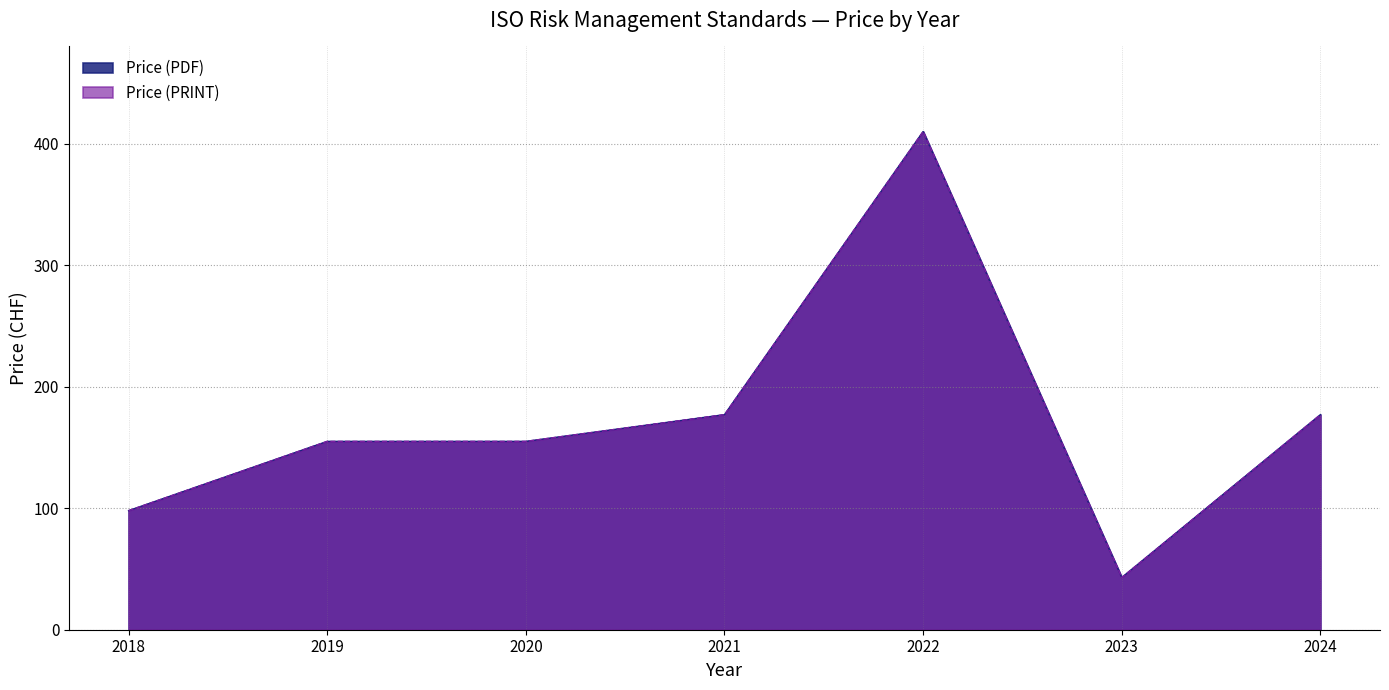

True or false: Price (PRINT) has a value of 43 at 2023.

True